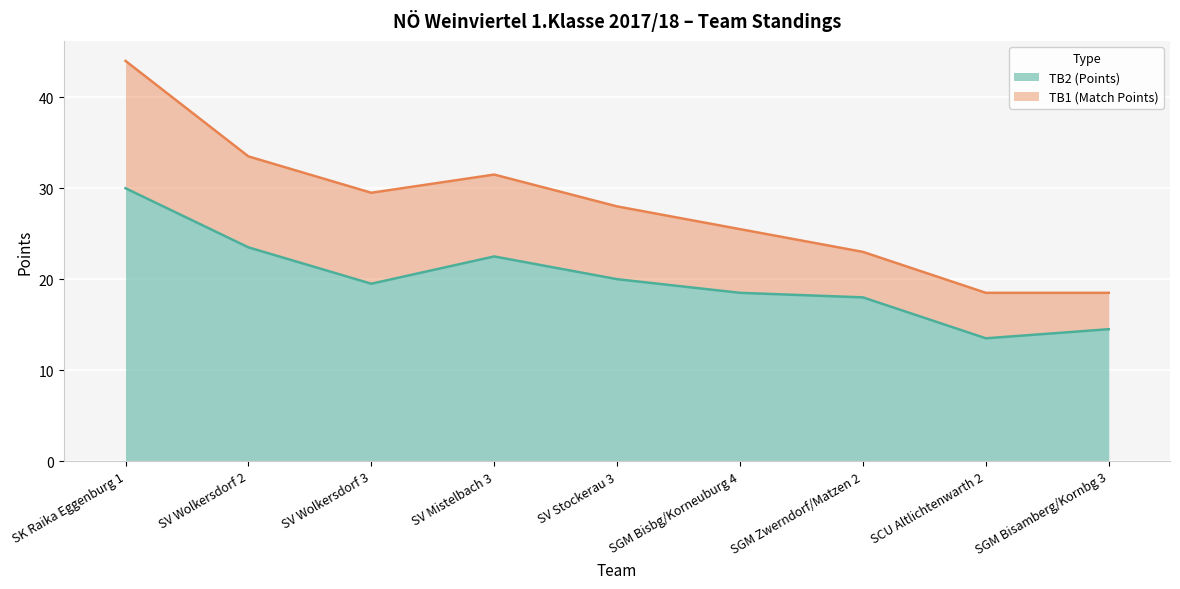

Rank the categories by value from highest to lowest.

SK Raika Eggenburg 1, SV Wolkersdorf 2, SV Mistelbach 3, SV Stockerau 3, SV Wolkersdorf 3, SGM Bisbg/Korneuburg 4, SGM Zwerndorf/Matzen 2, SGM Bisamberg/Kornbg 3, SCU Altlichtenwarth 2